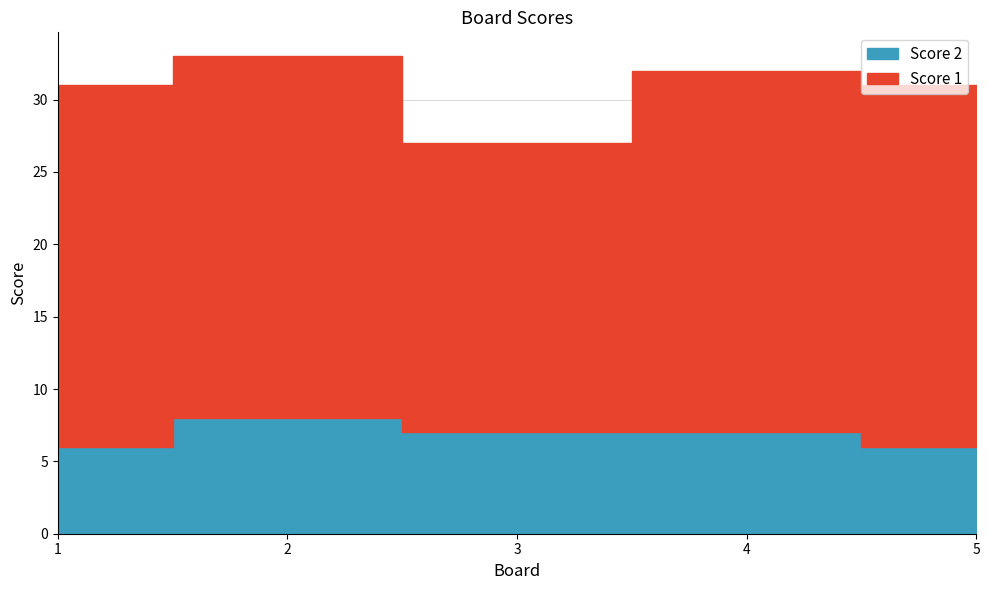

What is the approximate value of Score 1 at 5?

25